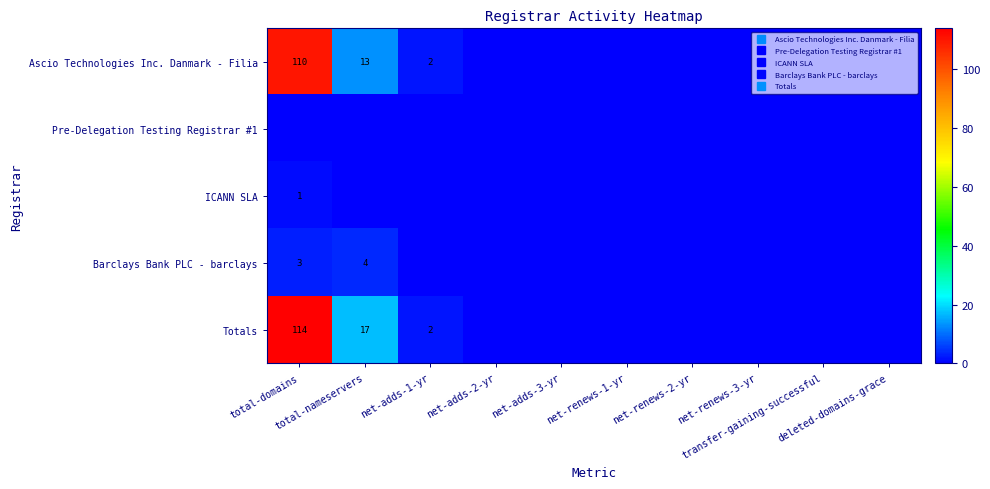

Where is Barclays Bank PLC - barclays nearest to the value 2?

total-domains